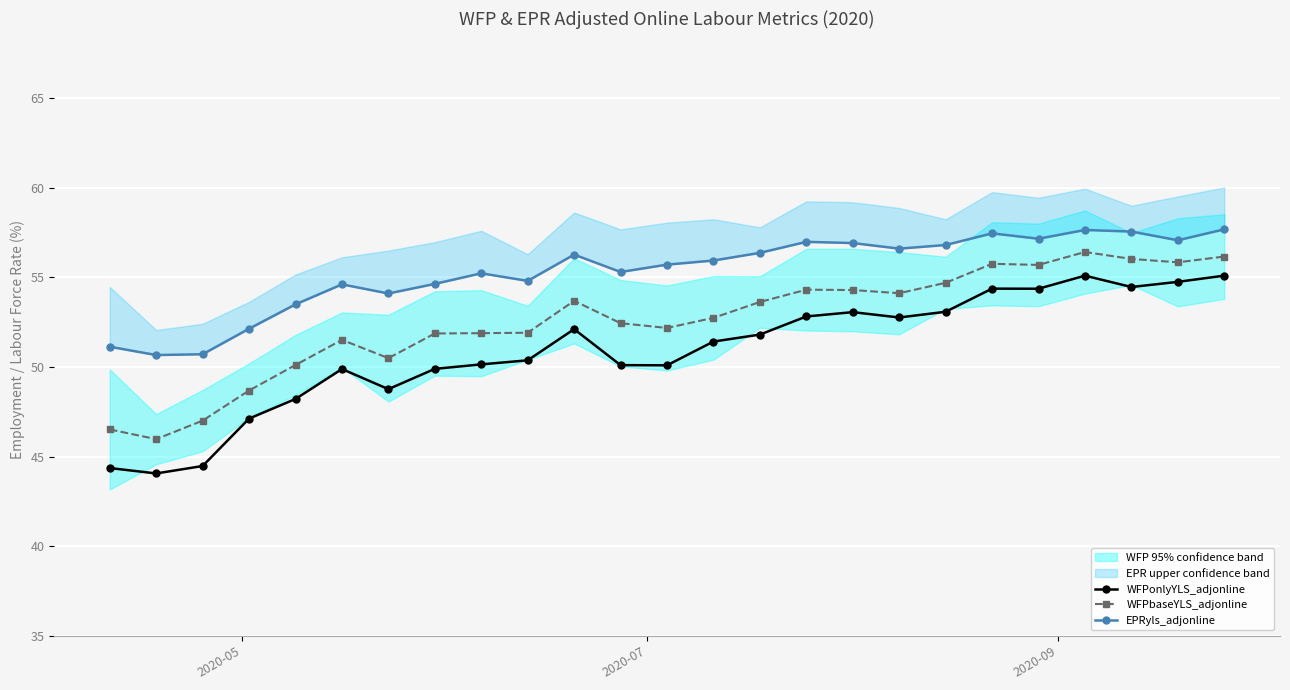

What is the highest value of the WFPbaseYLS_adjonline series?

56.4